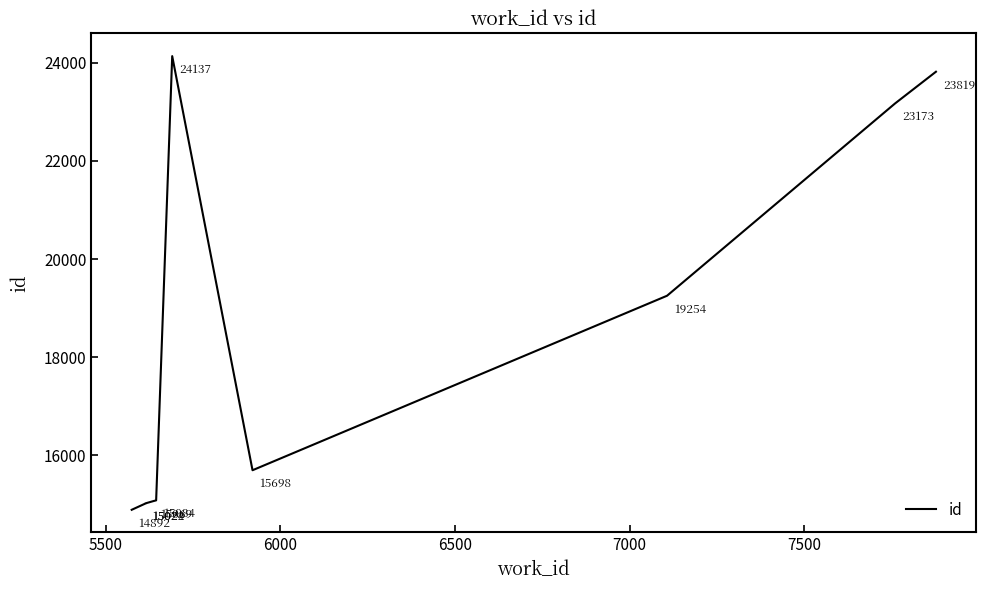

What is the sum of all values?

181172